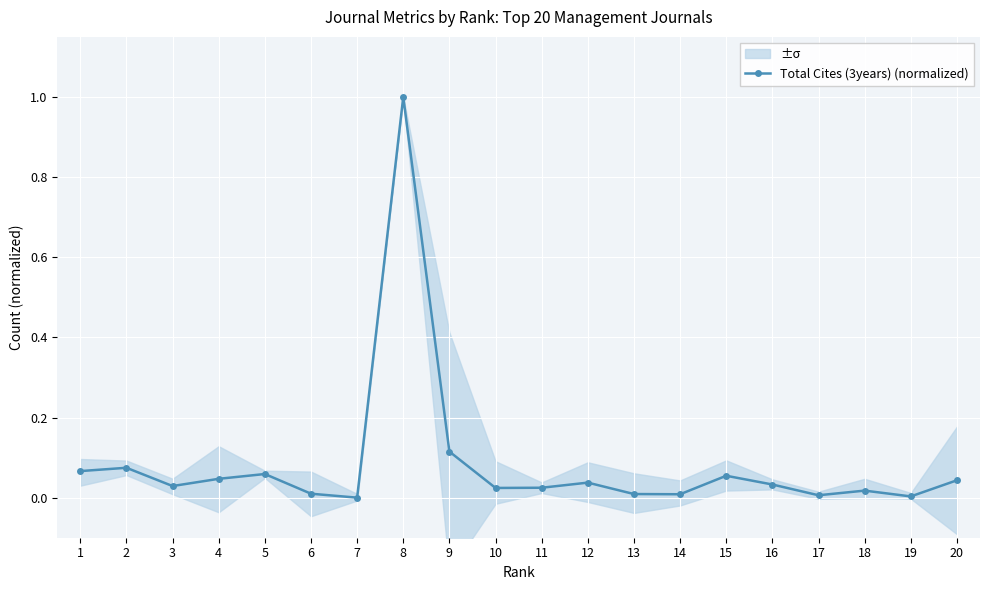

The chart shows a value of 0.1 at 2. True or false?

True